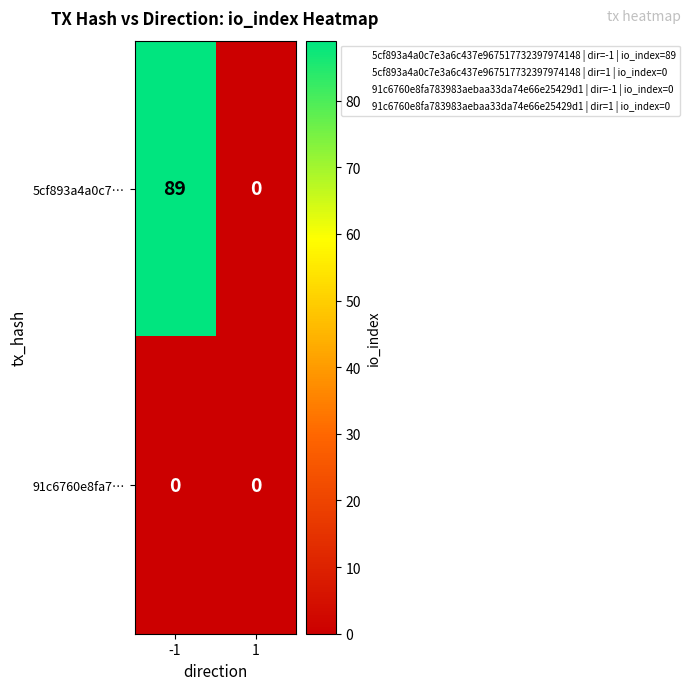

What is the sum of the 5cf893a4a0c7… values at 1 and -1?

89